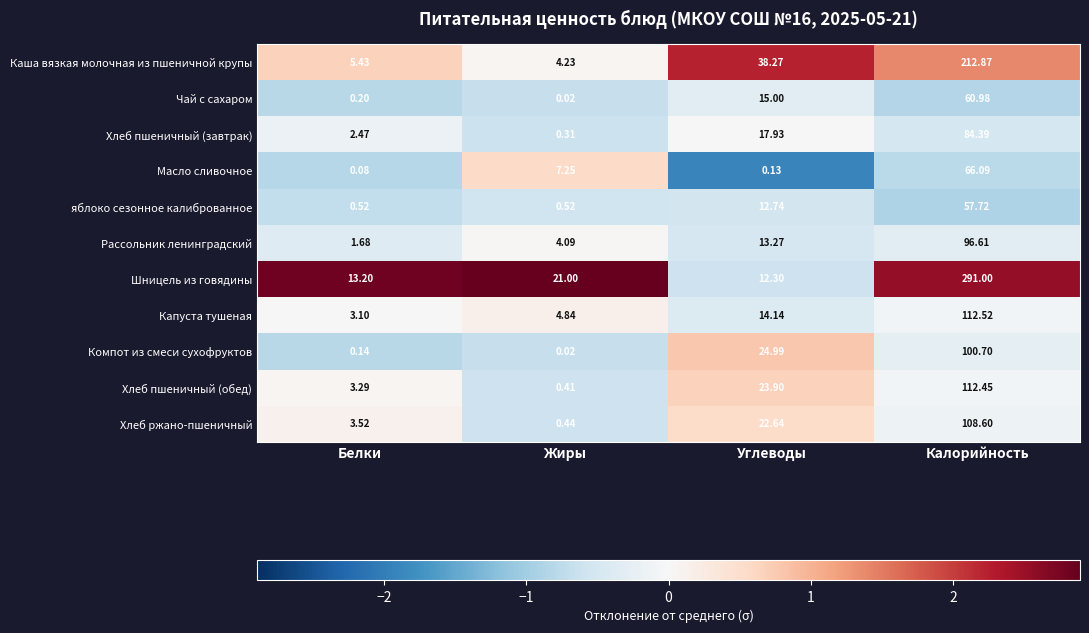

How many values in the яблоко сезонное калиброванное series are below 12?

2